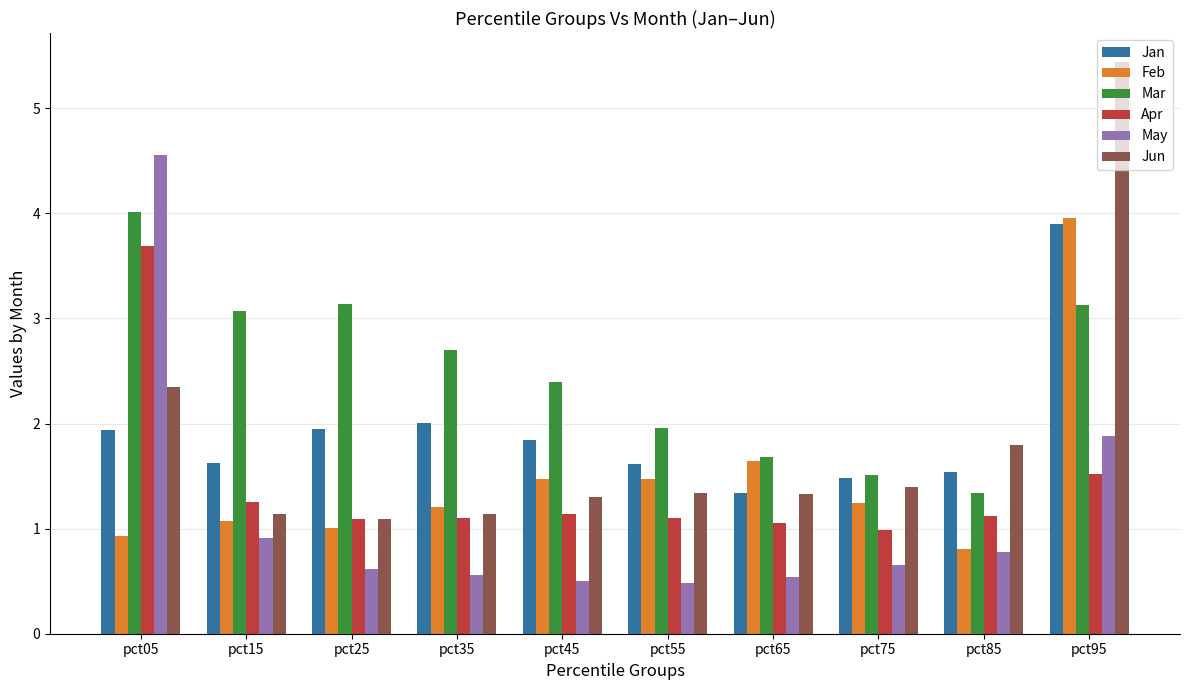

What is the difference between the Jun values at pct05 and pct85?

0.6